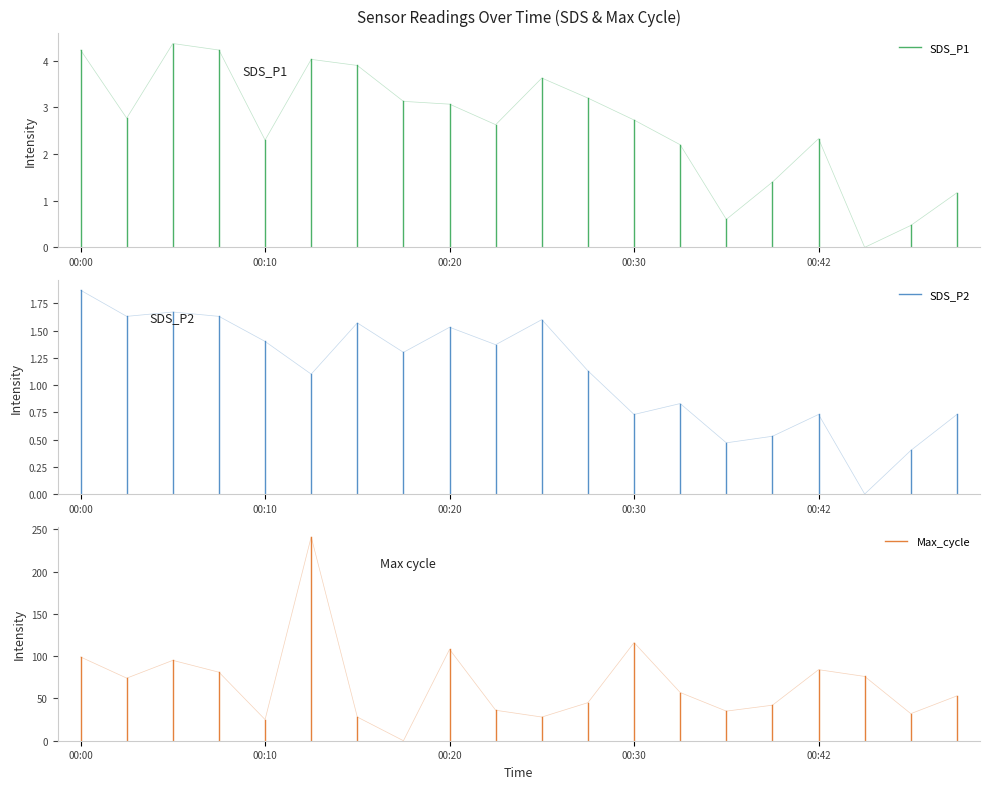

Which series has the largest range (max minus min)?

Max_cycle